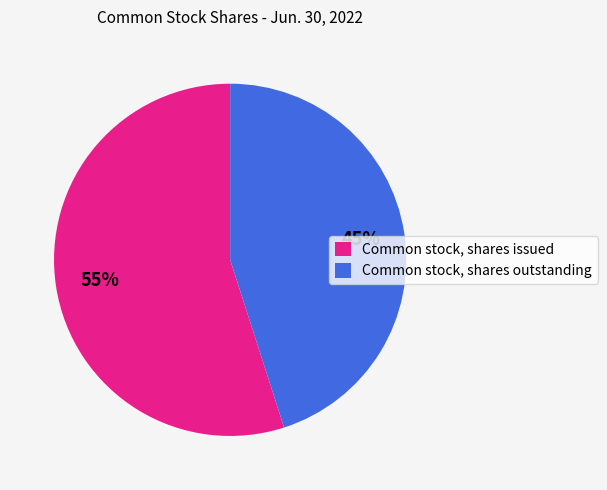

To the nearest percent, what is the difference between the Common stock, shares outstanding and Common stock, shares issued slice percentages?

10%